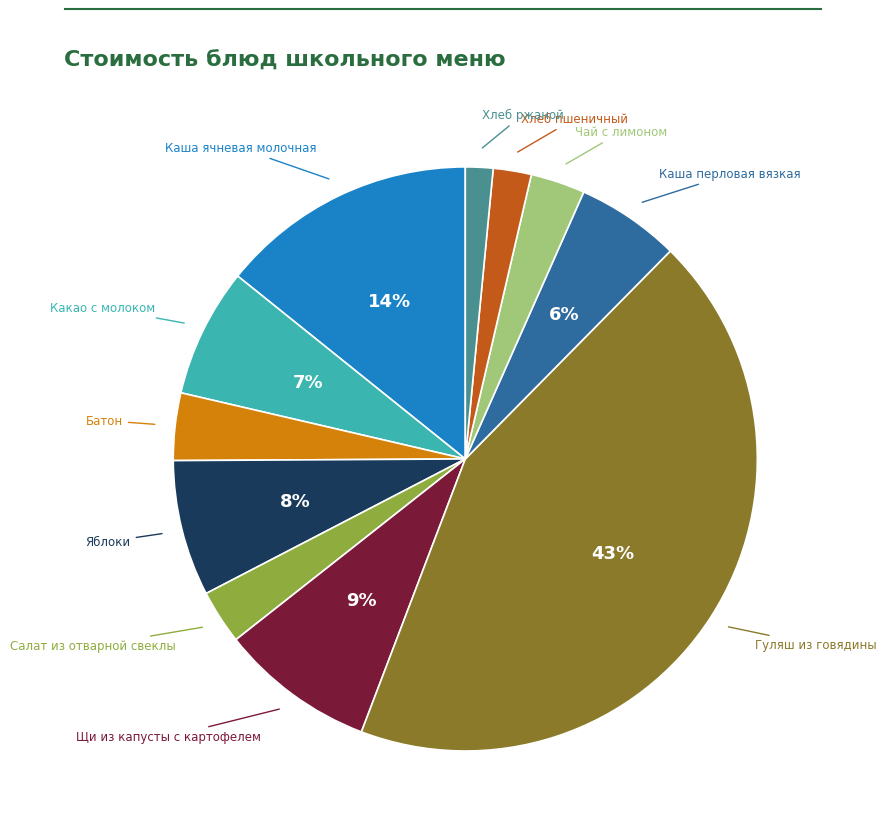

Is there any slice that represents more than half of the pie?

No